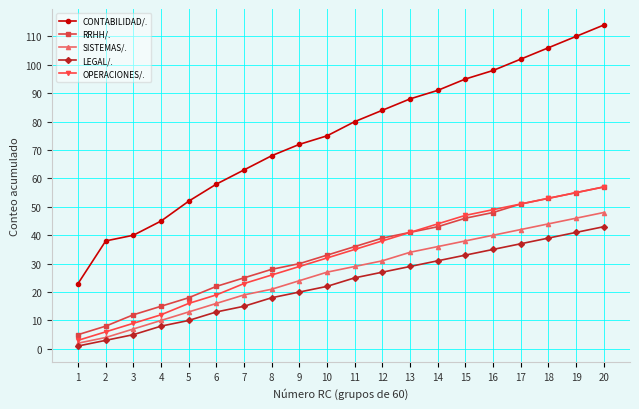

Reading left to right, transcribe all the data shown in this chart.

CONTABILIDAD/.: 1=23	2=38	3=40	4=45	5=52	6=58	7=63	8=68	9=72	10=75	11=80	12=84	13=88	14=91	15=95	16=98	17=102	18=106	19=110	20=114
RRHH/.: 1=5	2=8	3=12	4=15	5=18	6=22	7=25	8=28	9=30	10=33	11=36	12=39	13=41	14=43	15=46	16=48	17=51	18=53	19=55	20=57
SISTEMAS/.: 1=2	2=4	3=7	4=10	5=13	6=16	7=19	8=21	9=24	10=27	11=29	12=31	13=34	14=36	15=38	16=40	17=42	18=44	19=46	20=48
LEGAL/.: 1=1	2=3	3=5	4=8	5=10	6=13	7=15	8=18	9=20	10=22	11=25	12=27	13=29	14=31	15=33	16=35	17=37	18=39	19=41	20=43
OPERACIONES/.: 1=3	2=6	3=9	4=12	5=16	6=19	7=23	8=26	9=29	10=32	11=35	12=38	13=41	14=44	15=47	16=49	17=51	18=53	19=55	20=57